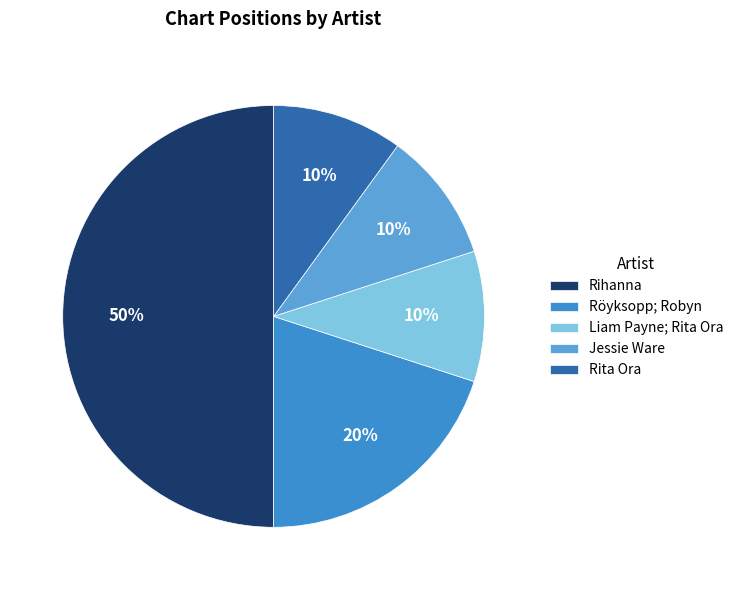

How many slices are in this pie chart?

5